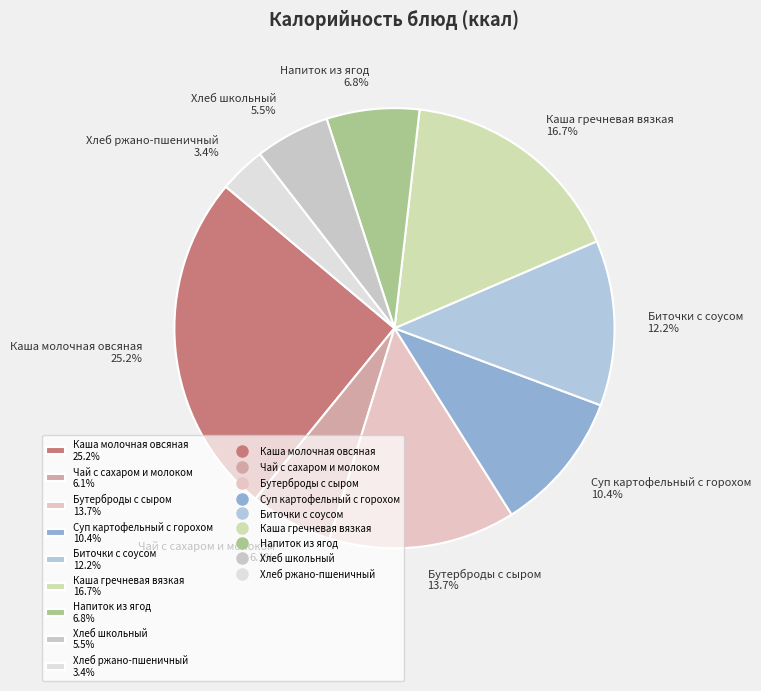

What is the ratio of the value at Хлеб школьный 5.5% to the value at Хлеб ржано-пшеничный 3.4%?

1.6